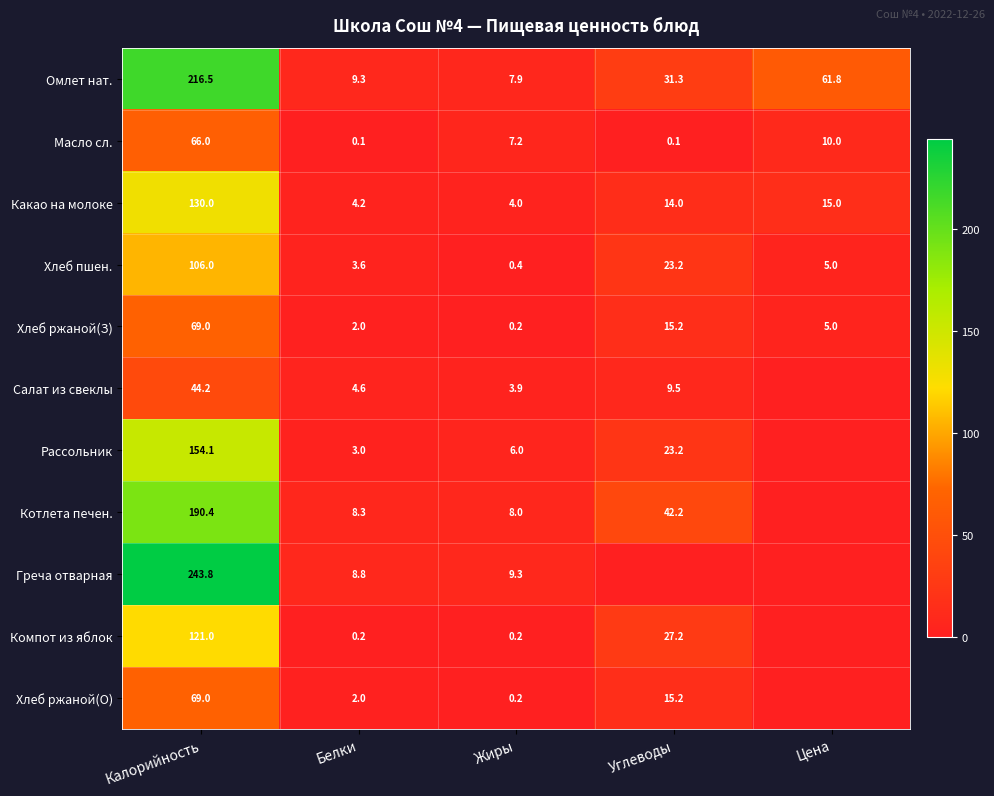

Is the value of Котлета печен. at Углеводы greater than the value of Рассольник at Белки?

Yes